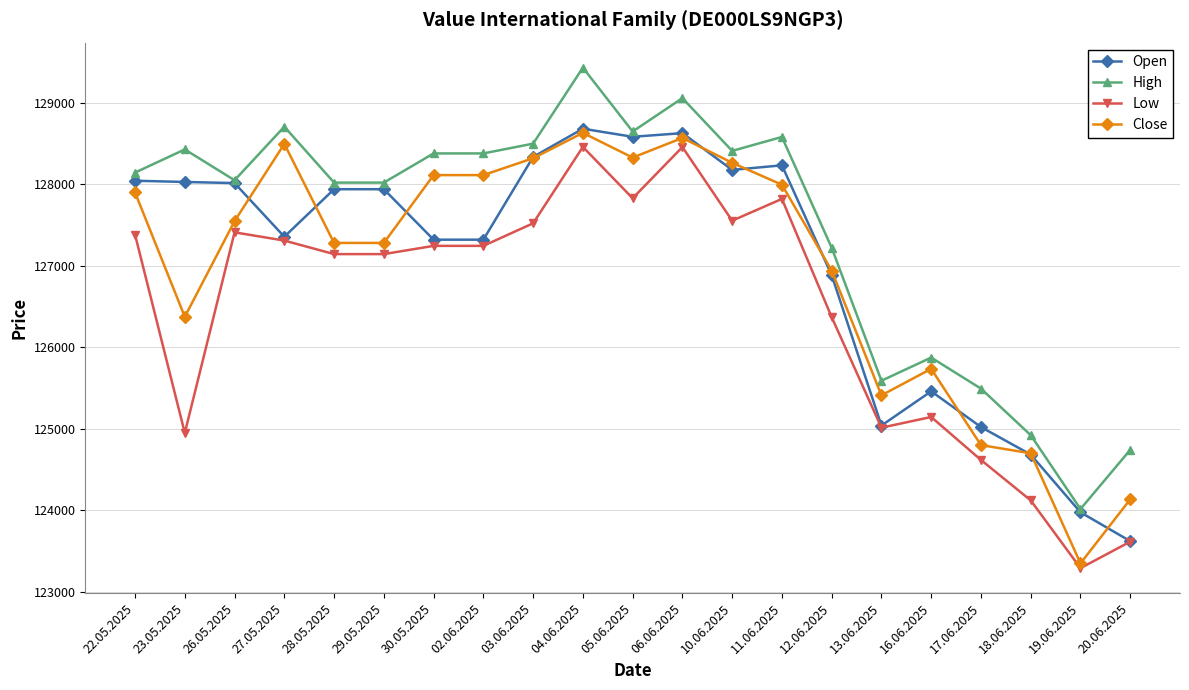

What is the total value across all series at 26.05.2025?

511012